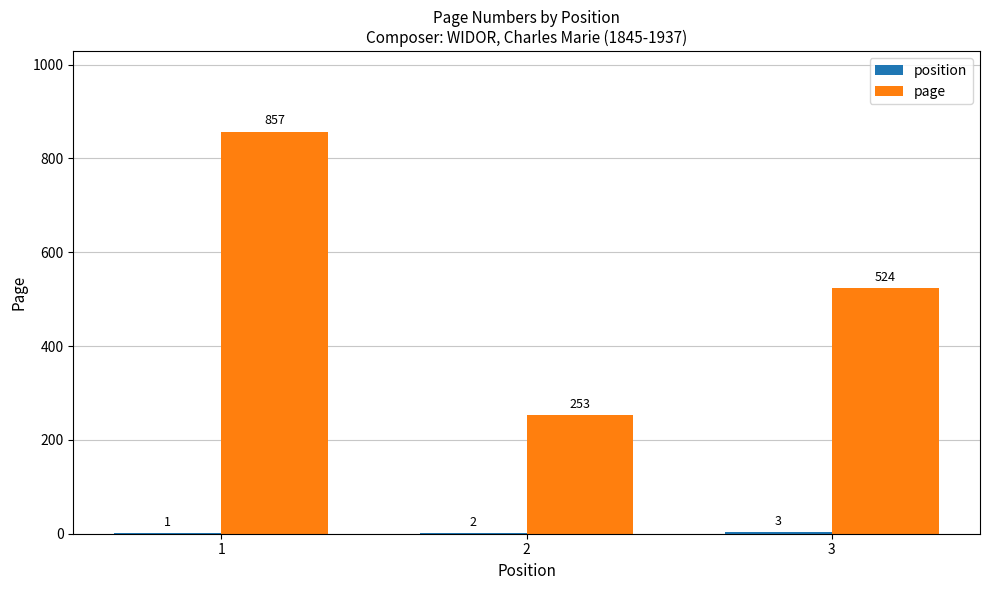

What is the total value across all series at 1?

858